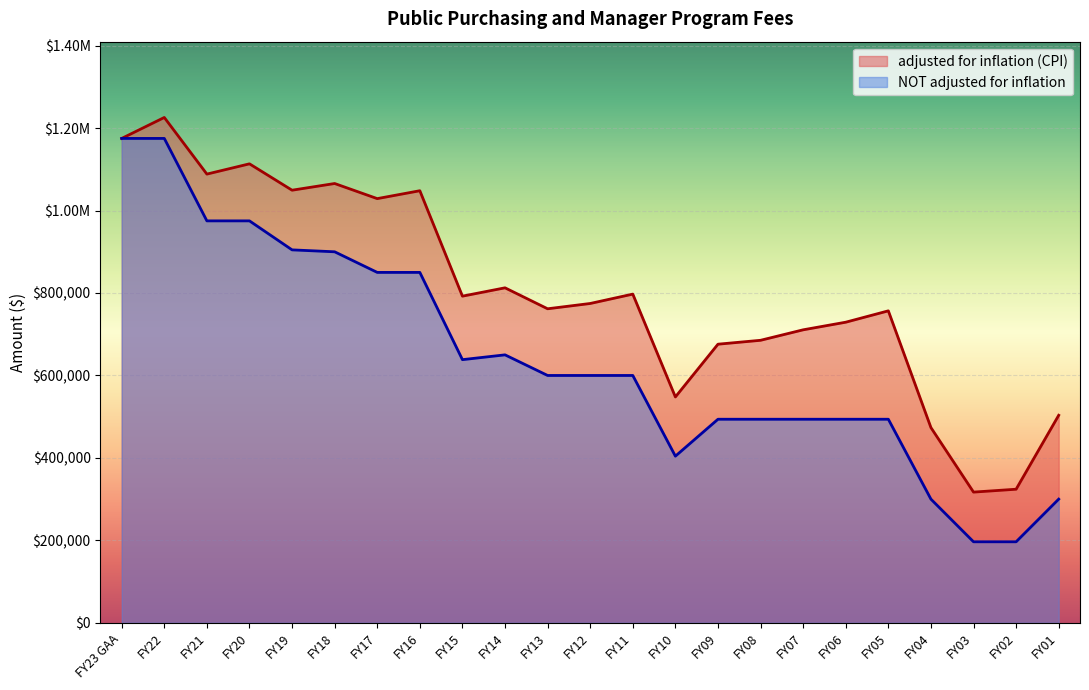

What is the minimum value shown in the chart?

196530